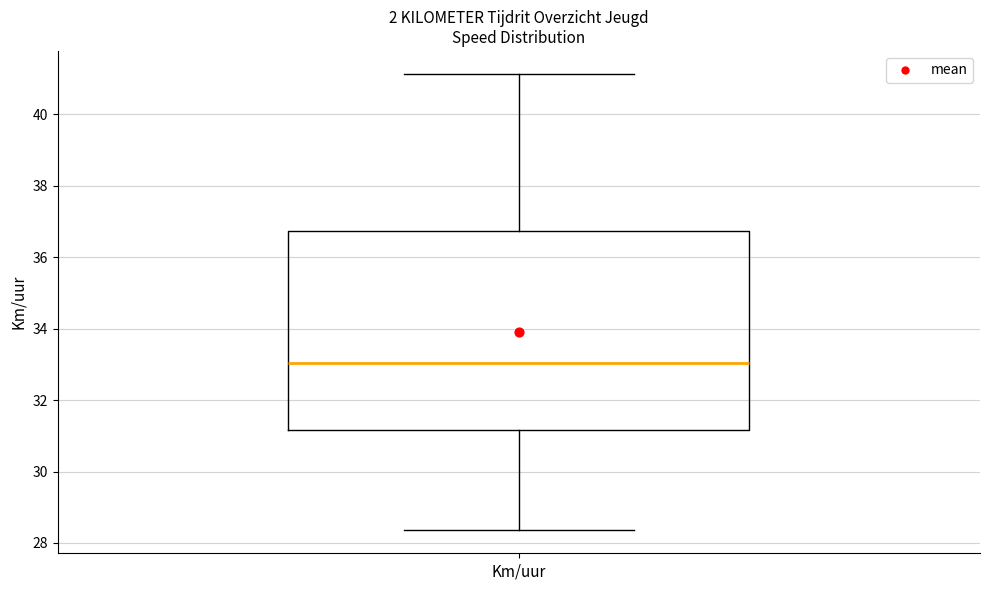

Read this box plot against the y-axis: the position of the median line, the range covered by the box, and the ends of both whiskers. The values are not printed on the chart, so give them approximately, as read against the axis.

median 33.0, box 31.2 to 36.8, whiskers 28.4 to 41.2